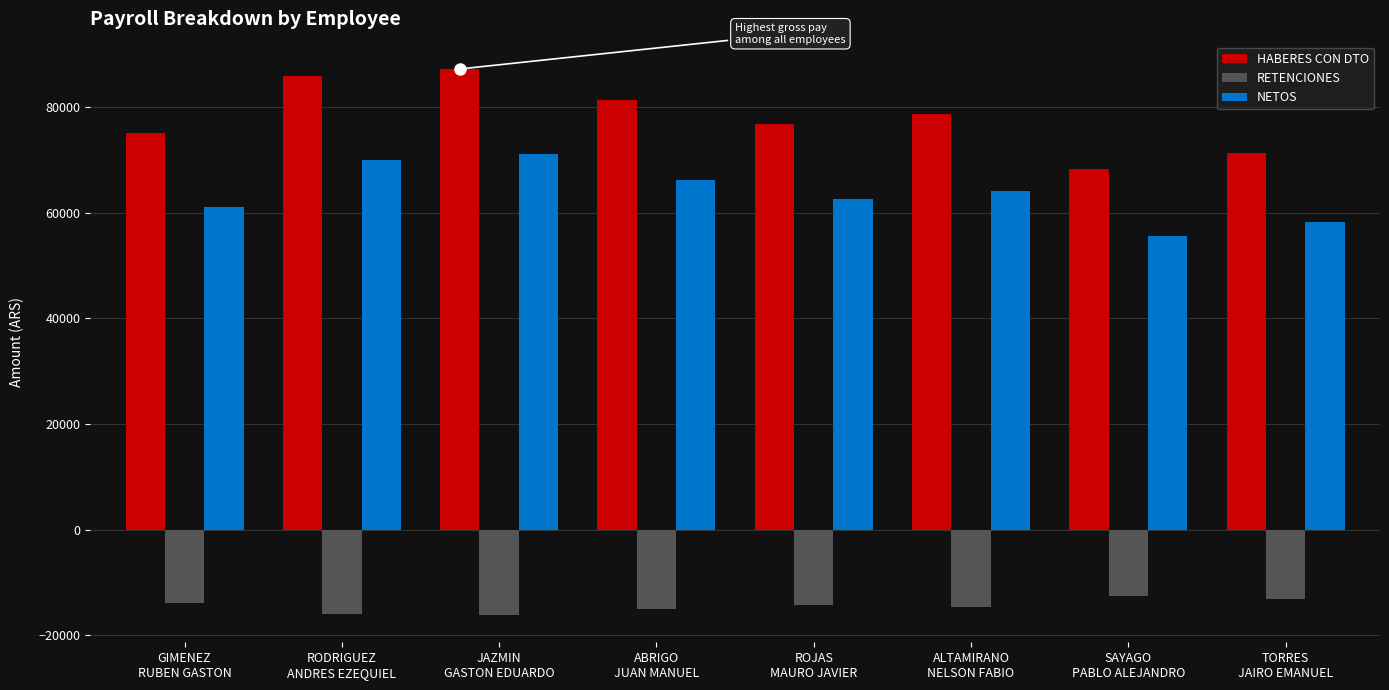

Which series has the widest spread of values?

HABERES CON DTO